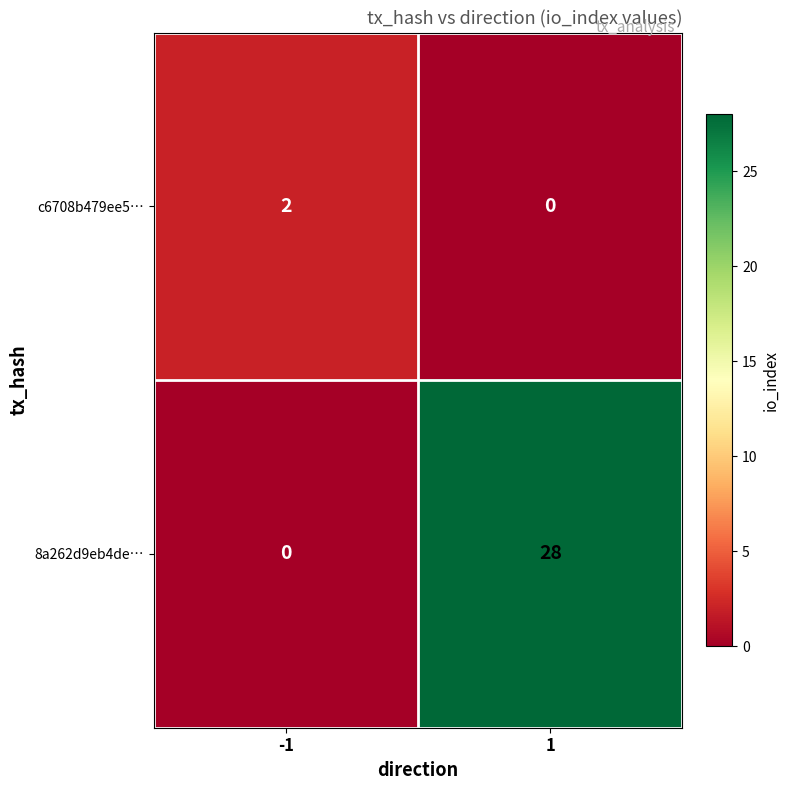

At -1, list the series in order from largest to smallest.

c6708b479ee5…, 8a262d9eb4de…